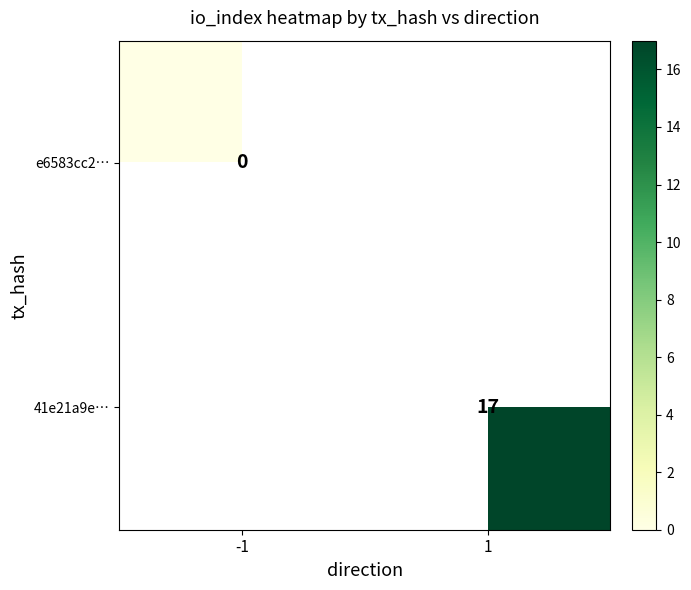

Which category has the highest value in the e6583cc2… series?

-1